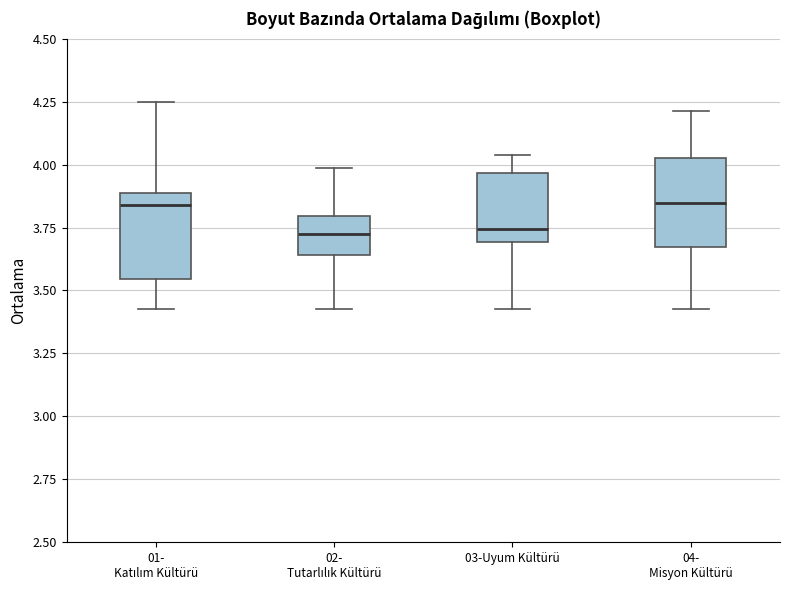

Reading left to right, transcribe this box plot: for each box, give where its median line is, the range the box spans, and where its two whiskers end, as read against the y-axis. The values are not printed on the chart, so give them approximately, as read against the axis.

01- Katılım Kültürü: median 3.85, box 3.55 to 3.90, whiskers 3.45 to 4.25
02- Tutarlılık Kültürü: median 3.75, box 3.65 to 3.80, whiskers 3.45 to 4.00
03-Uyum Kültürü: median 3.75, box 3.70 to 3.95, whiskers 3.45 to 4.05
04- Misyon Kültürü: median 3.85, box 3.65 to 4.05, whiskers 3.45 to 4.20